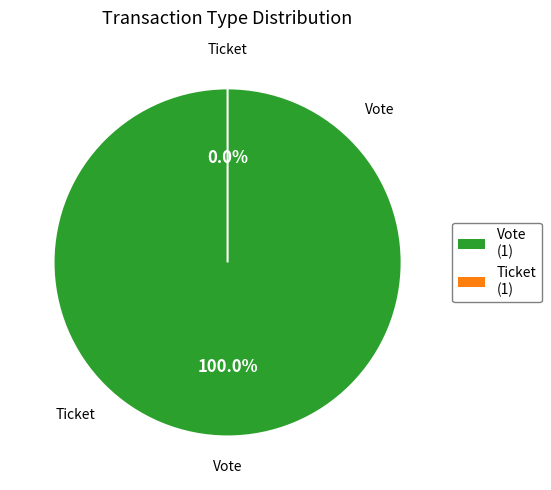

Which category has the smallest portion of the pie?

Ticket